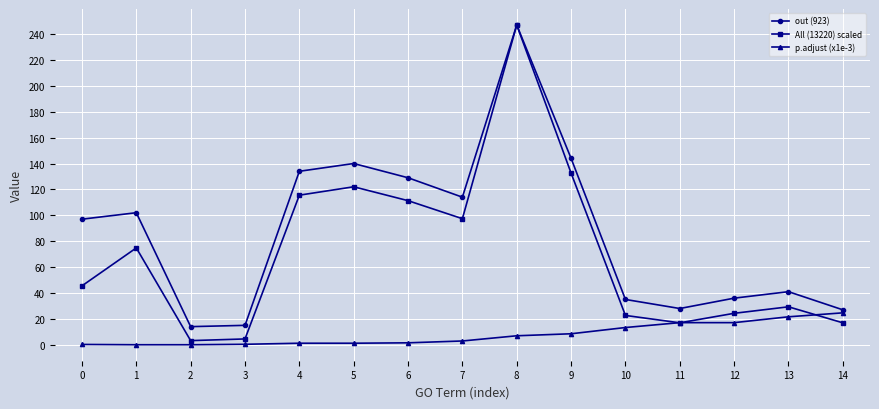

What is the maximum value shown in the chart?

247.0